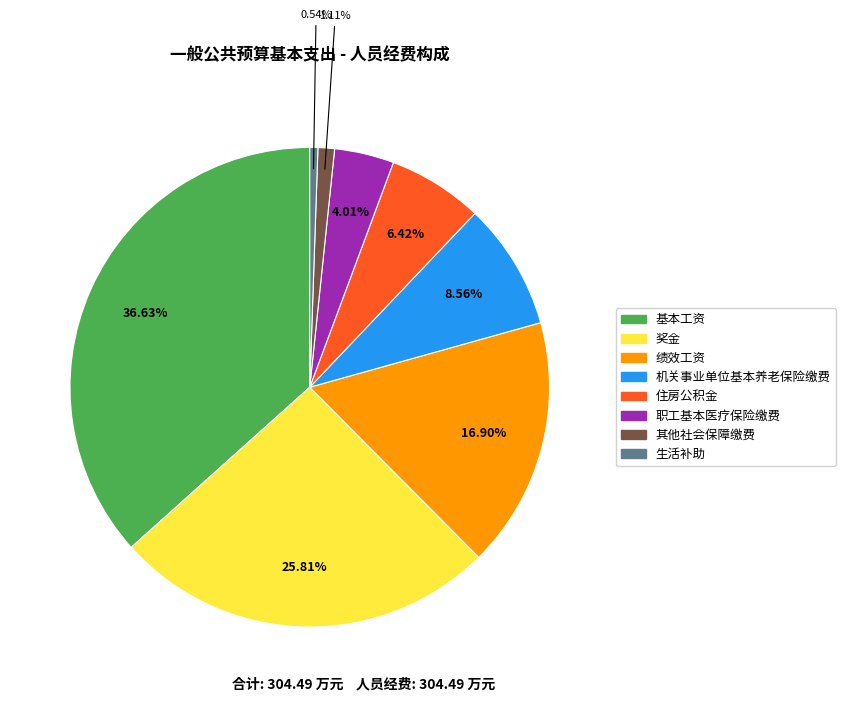

Between 机关事业单位基本养老保险缴费 and 住房公积金, which is larger?

机关事业单位基本养老保险缴费